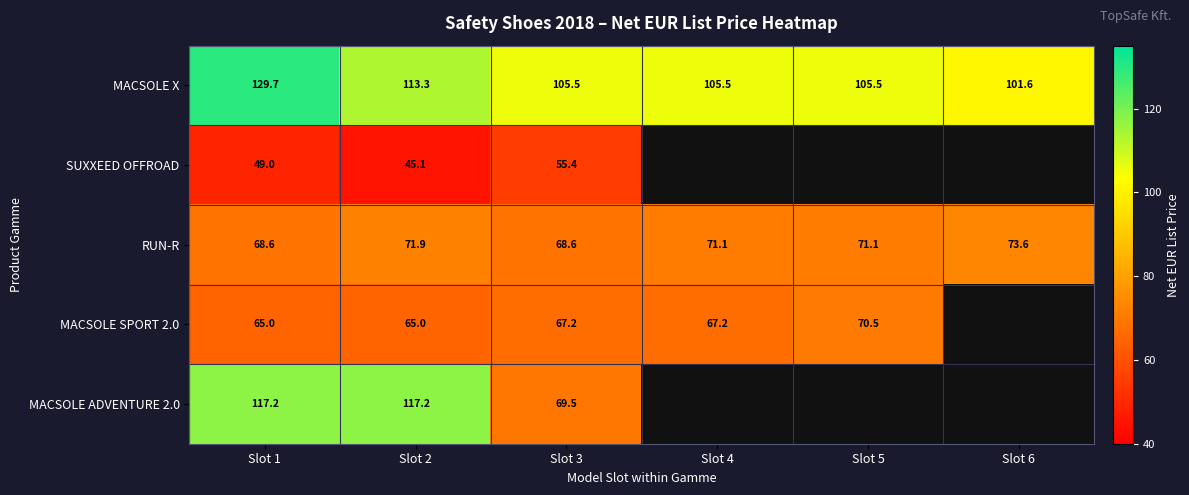

Rank the series at Slot 3 from highest to lowest value.

MACSOLE X, MACSOLE ADVENTURE 2.0, RUN-R, MACSOLE SPORT 2.0, SUXXEED OFFROAD